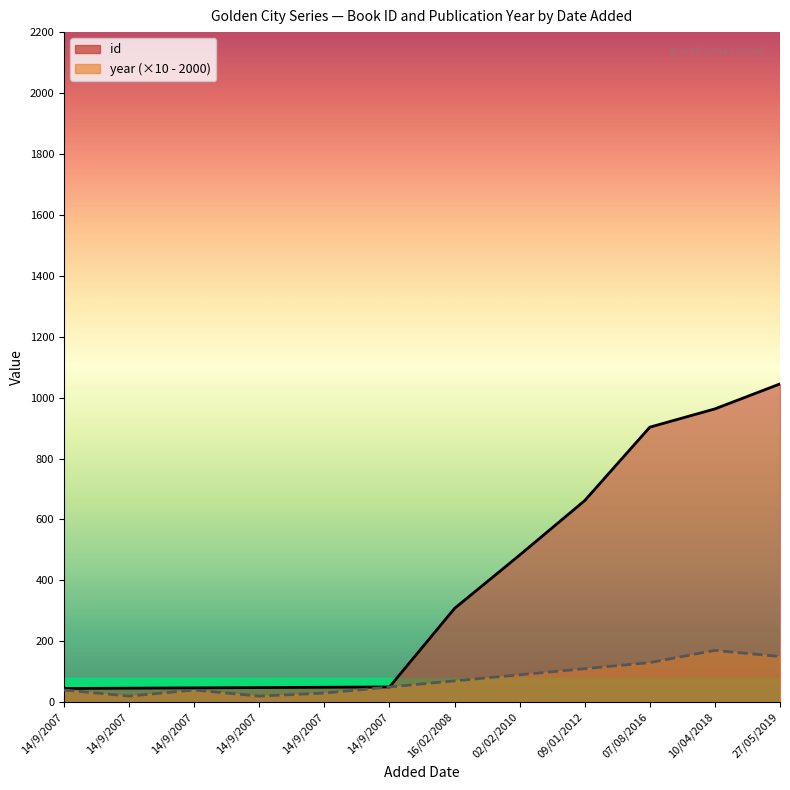

Where does the year series first go above 70?

02/02/2010